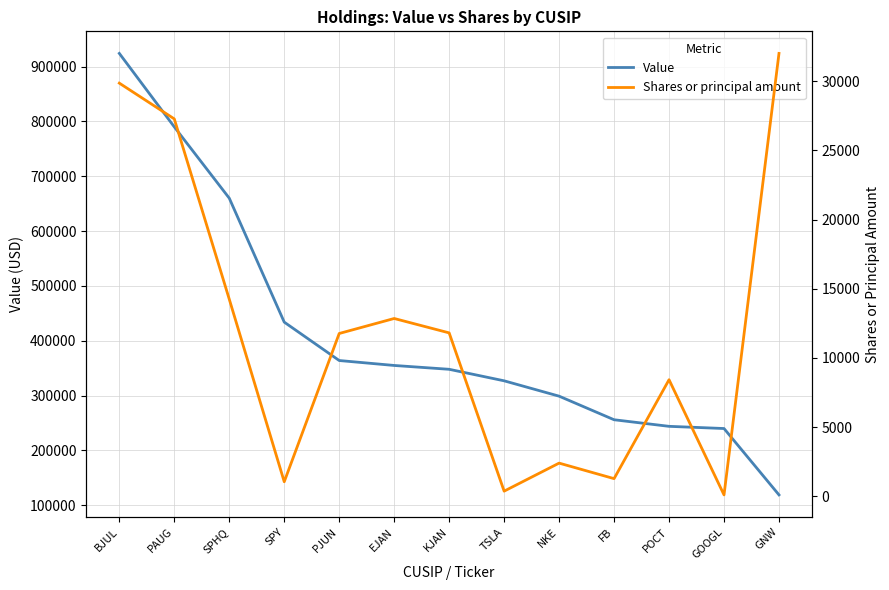

The value of Value at GNW is 119000. True or false?

True